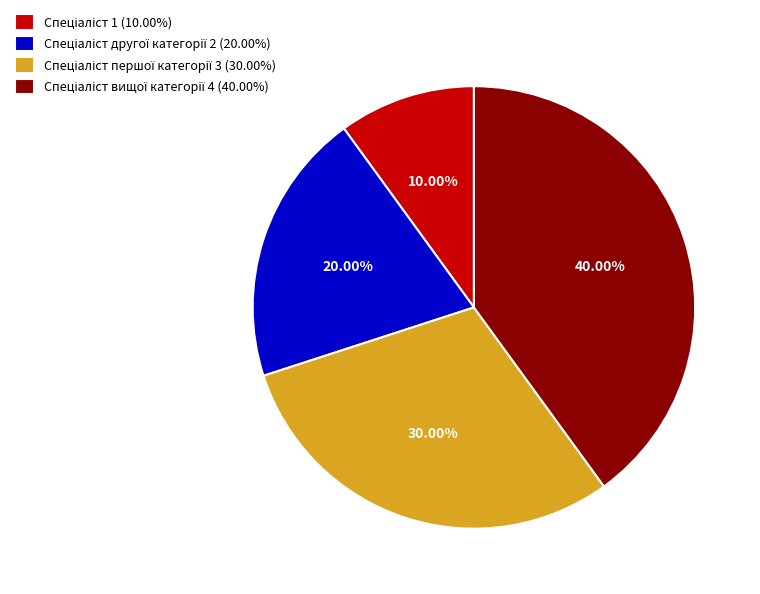

Is there a majority slice in this chart?

No